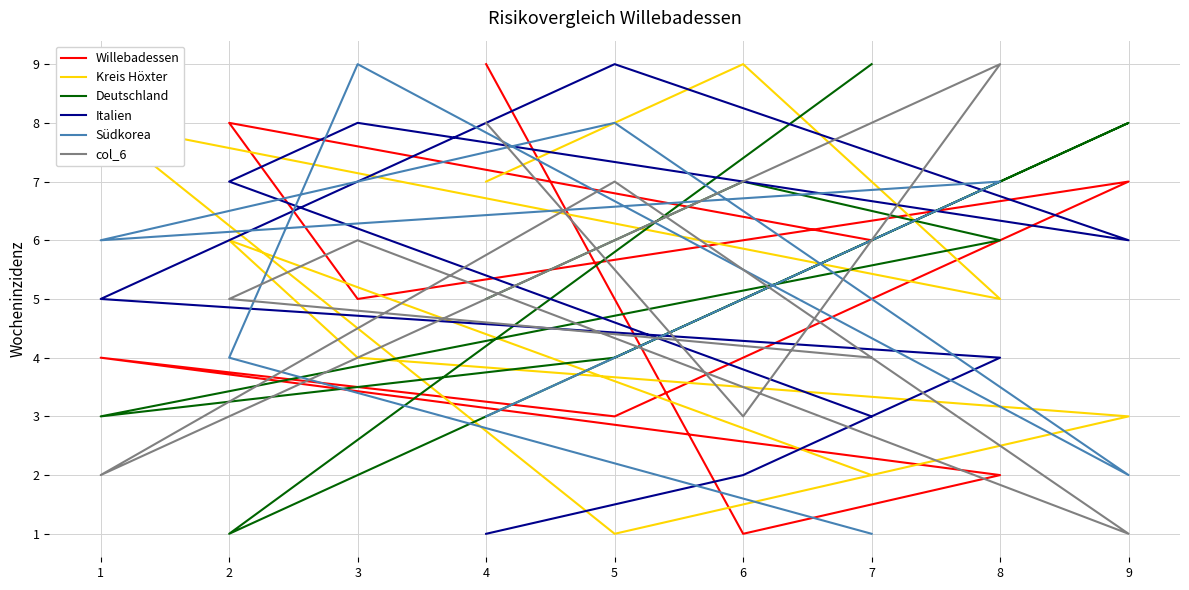

At which category is the sum across all series the highest?

3